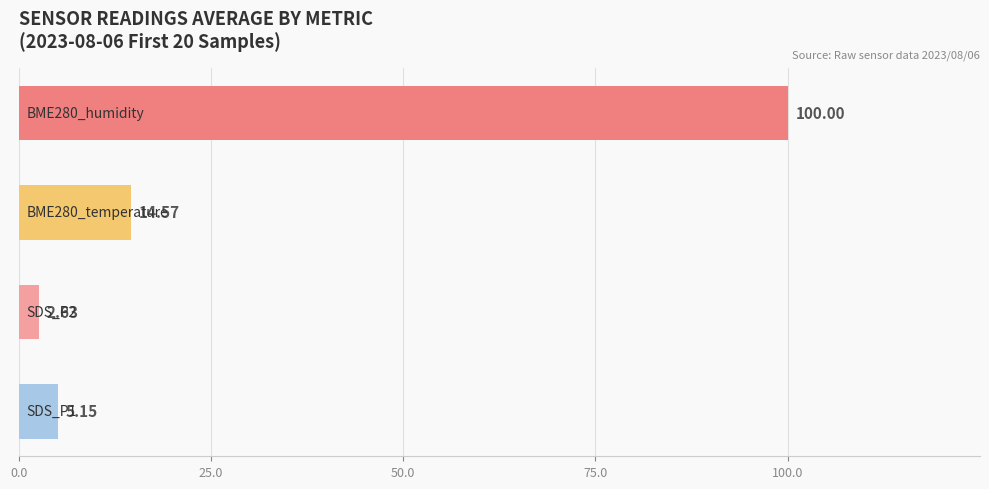

What is the average value?

30.6